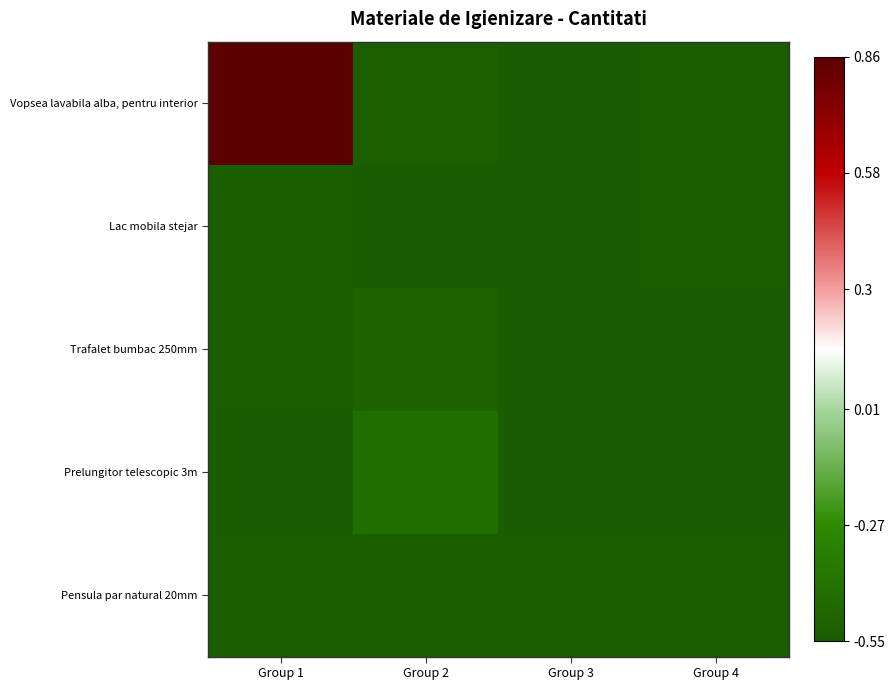

Which series has the largest range (max minus min)?

Vopsea lavabila alba, pentru interior